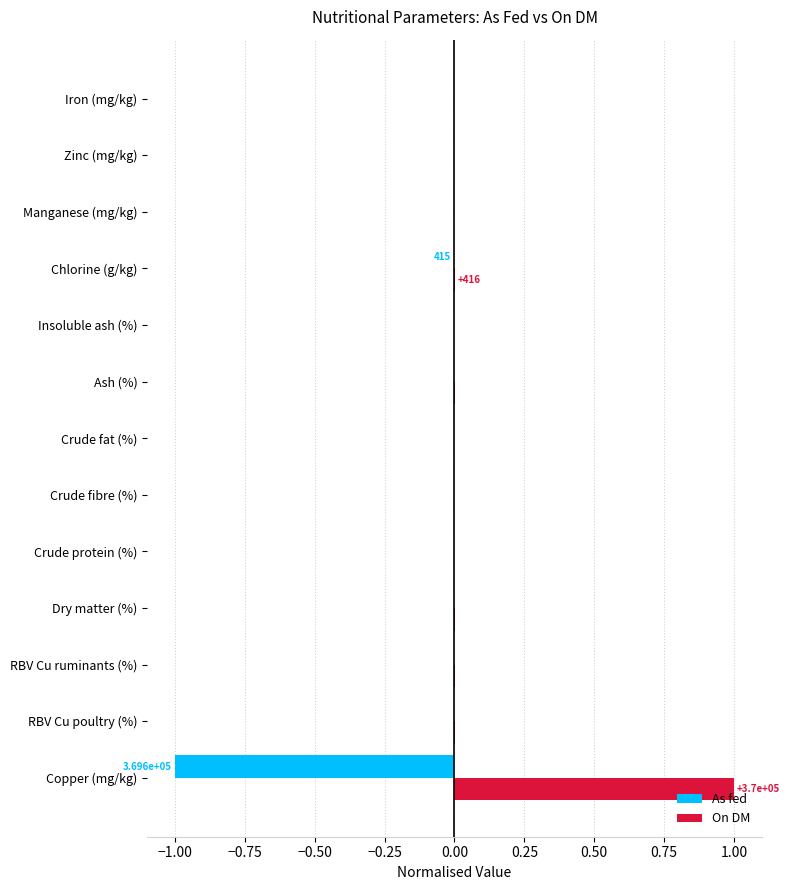

Which series has the largest total across all categories?

On DM